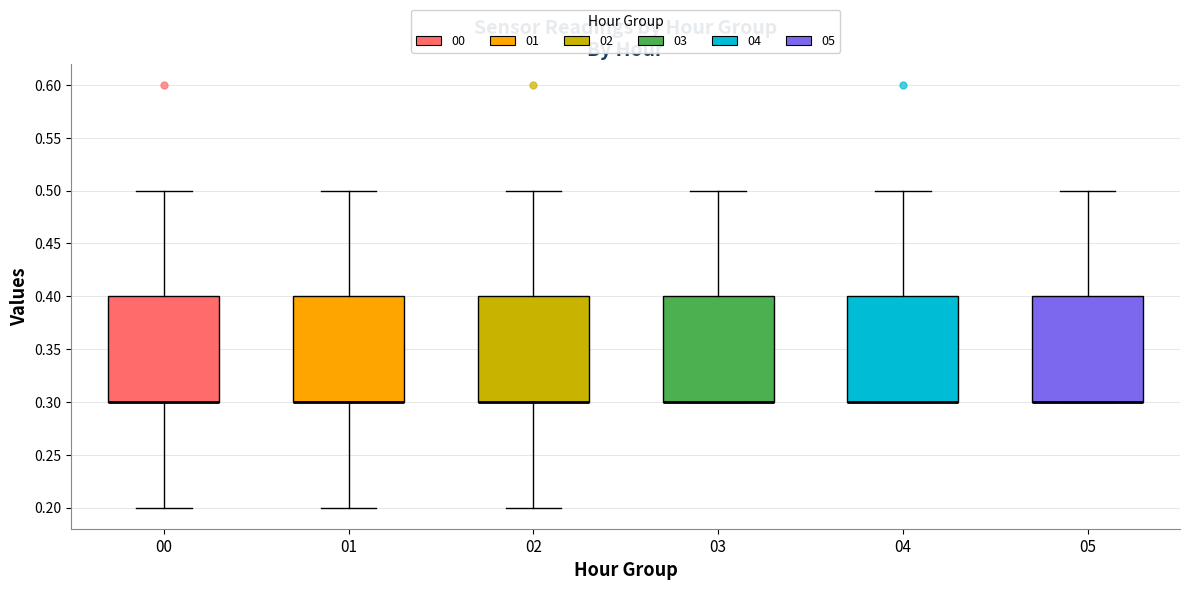

Reading left to right, transcribe this box plot: for each box, give where its median line is, the range the box spans, and where its two whiskers end, as read against the y-axis. The values are not printed on the chart, so give them approximately, as read against the axis.

00: median 0.3 (drawn on the box's lower edge), box 0.3 to 0.4, whiskers 0.2 to 0.5
01: median 0.3 (drawn on the box's lower edge), box 0.3 to 0.4, whiskers 0.2 to 0.5
02: median 0.3 (drawn on the box's lower edge), box 0.3 to 0.4, whiskers 0.2 to 0.5
03: median 0.3 (drawn on the box's lower edge), box 0.3 to 0.4, whiskers 0.3 to 0.5
04: median 0.3 (drawn on the box's lower edge), box 0.3 to 0.4, whiskers 0.3 to 0.5
05: median 0.3 (drawn on the box's lower edge), box 0.3 to 0.4, whiskers 0.3 to 0.5